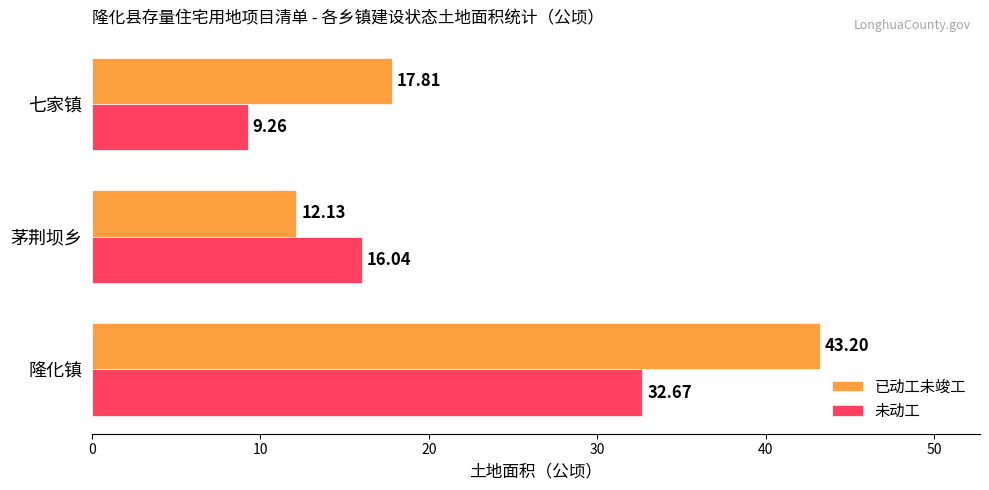

What is the difference between the 未动工 values at 茅荆坝乡 and 七家镇?

6.8